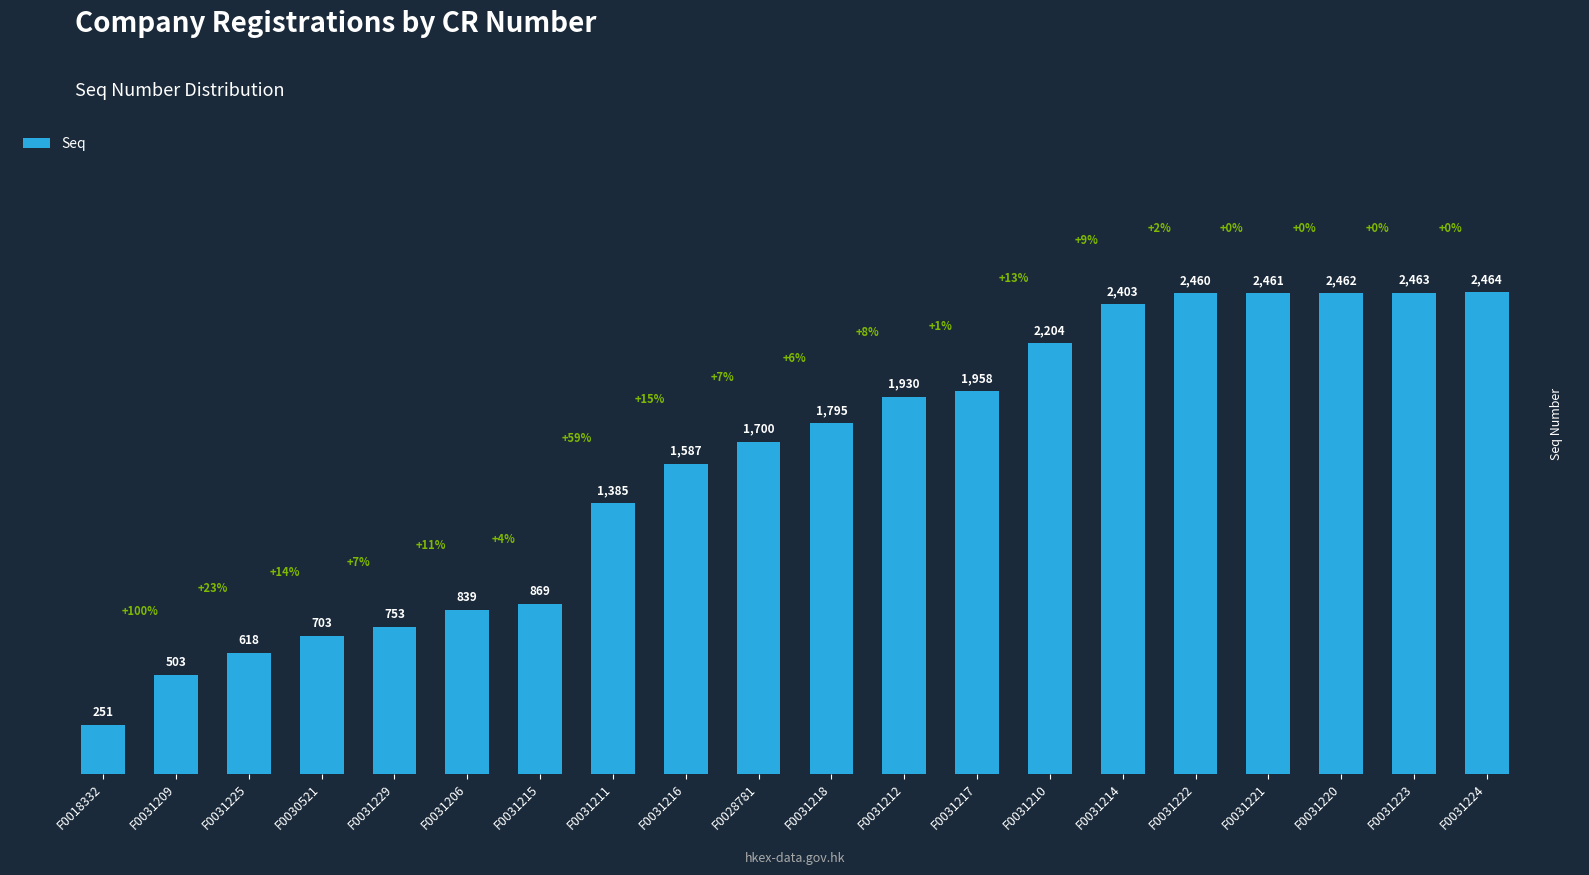

Rank the categories by value from lowest to highest.

F0018332, F0031209, F0031225, F0030521, F0031229, F0031206, F0031215, F0031211, F0031216, F0028781, F0031218, F0031212, F0031217, F0031210, F0031214, F0031222, F0031221, F0031220, F0031223, F0031224